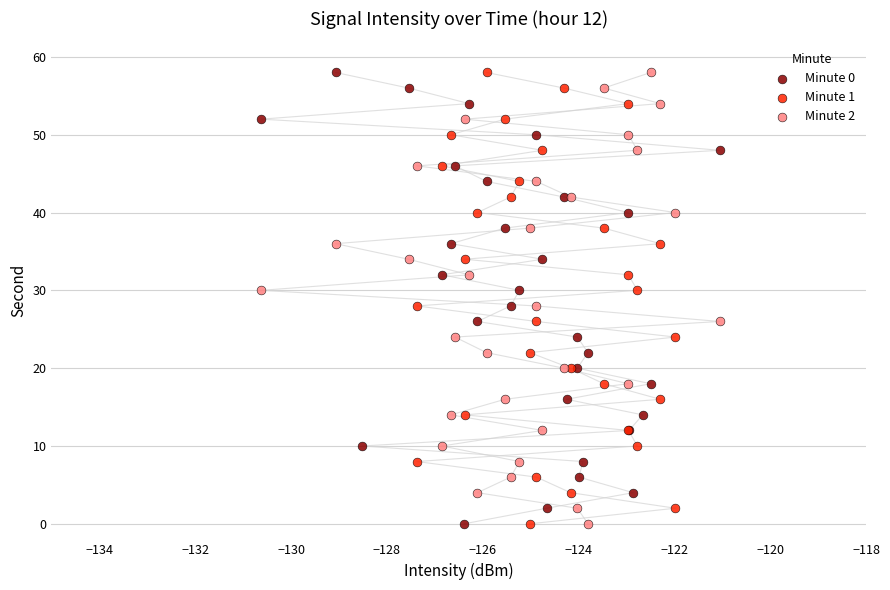

What are all the series names shown in the legend?

Minute 0, Minute 1, Minute 2